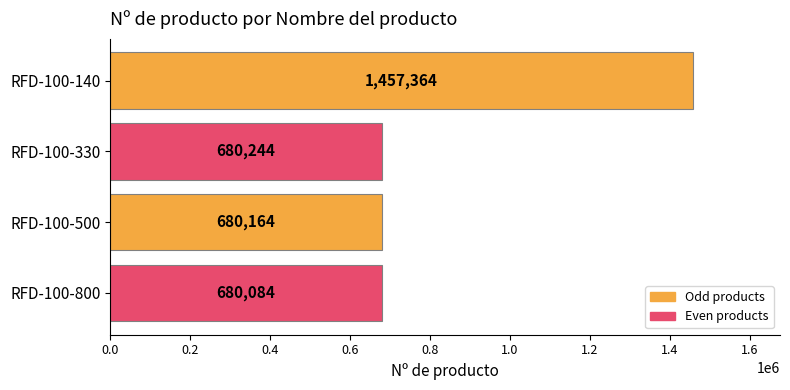

Rank the categories by value from lowest to highest.

RFD-100-800, RFD-100-500, RFD-100-330, RFD-100-140